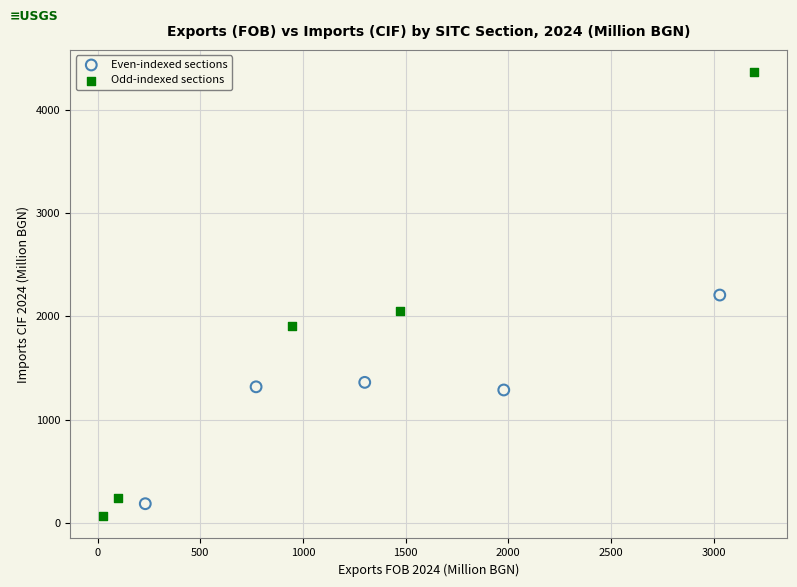

Which series has the widest spread of Y values?

Odd-indexed sections